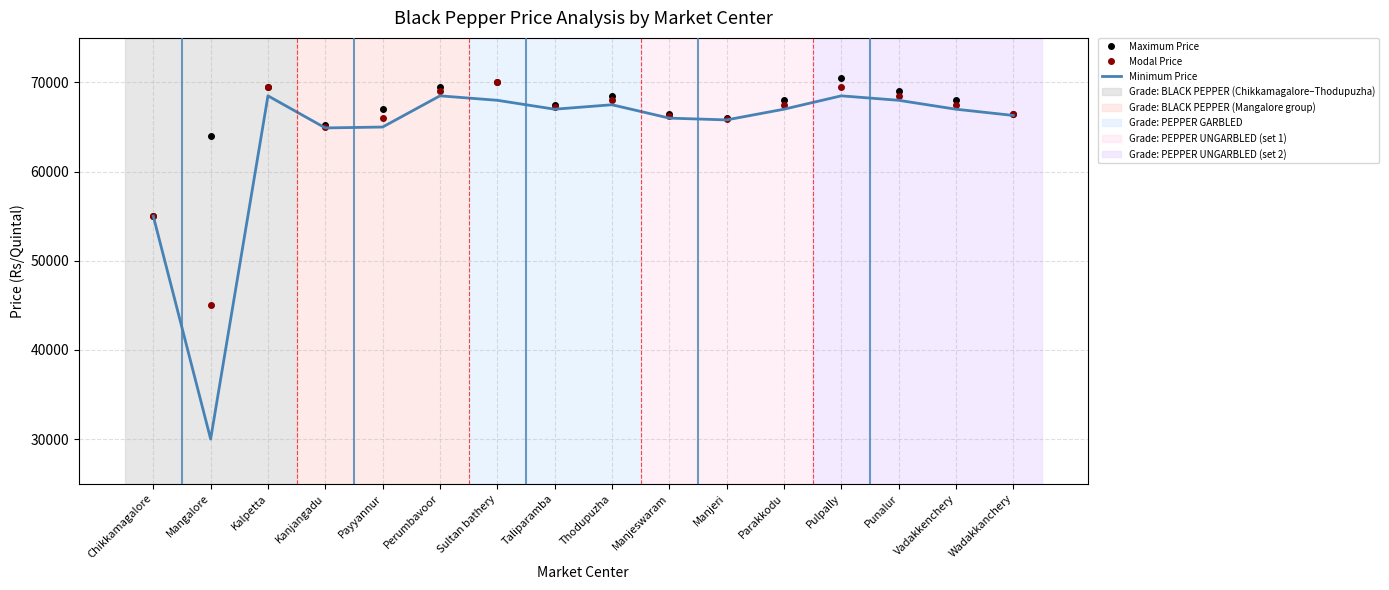

What is the greatest value displayed?

70500